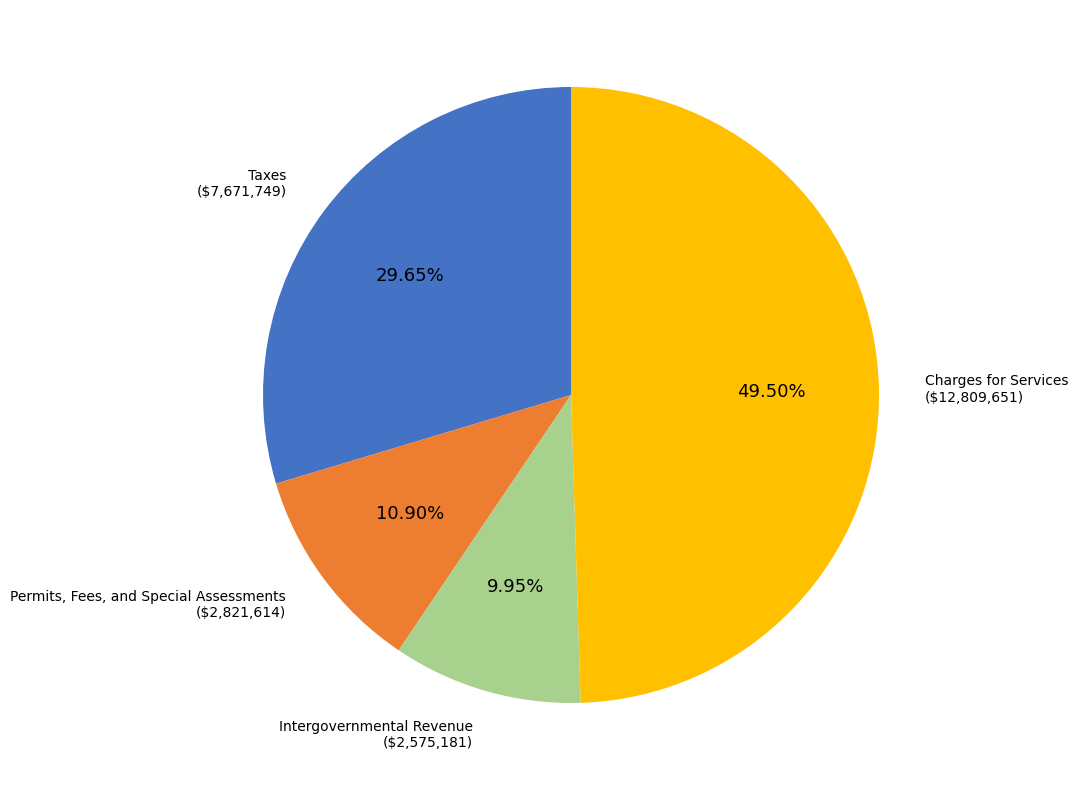

What is the ratio of the value at Intergovernmental Revenue to the value at Taxes?

0.3